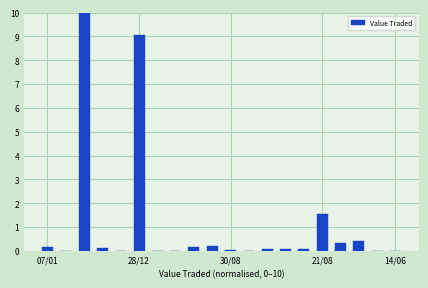

What is the greatest value displayed?

10.0